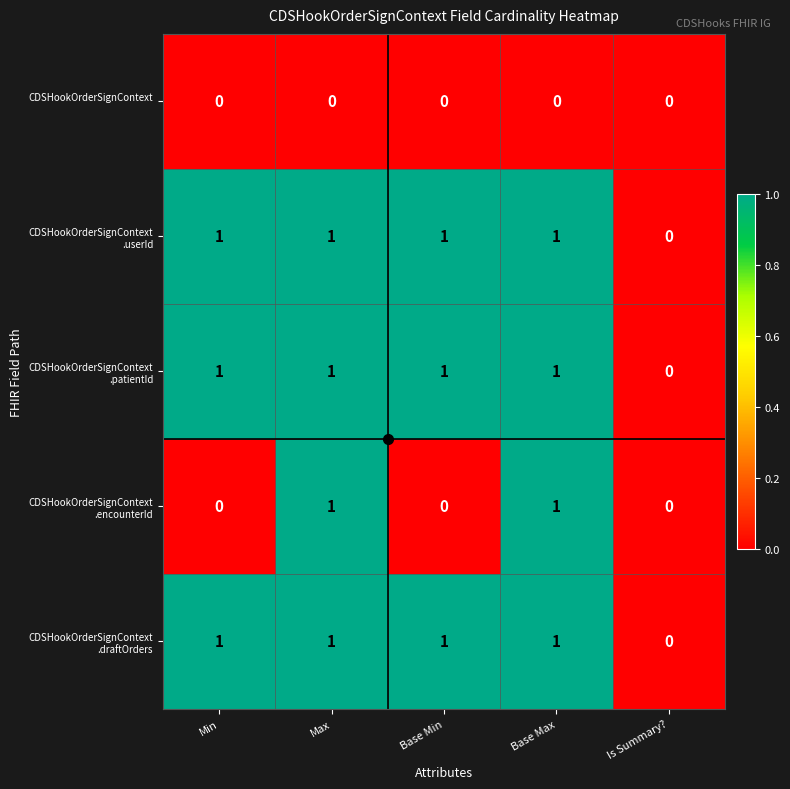

What is the total value across all series at Max?

4